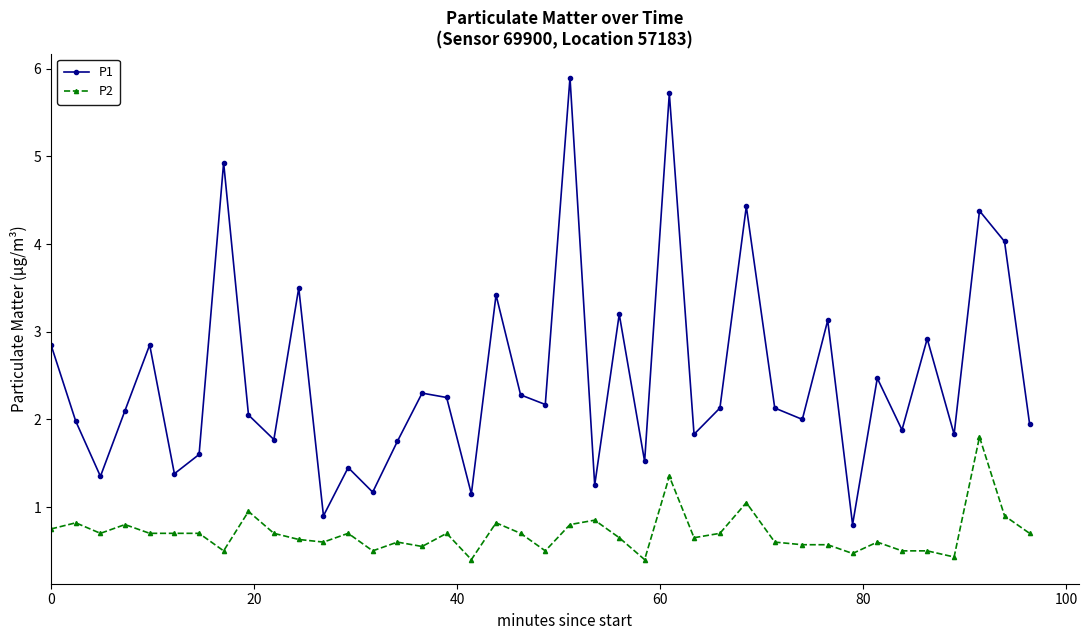

Which series has the largest range (max minus min)?

P1